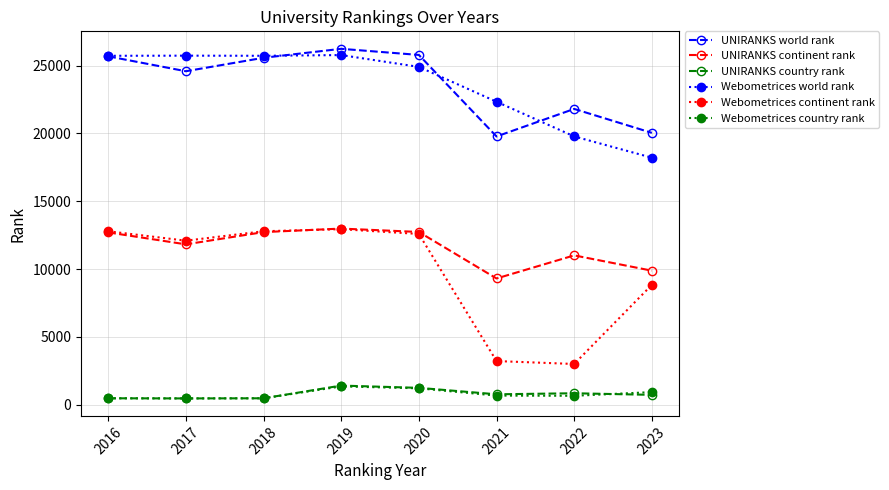

What is the minimum value shown in the chart?

458